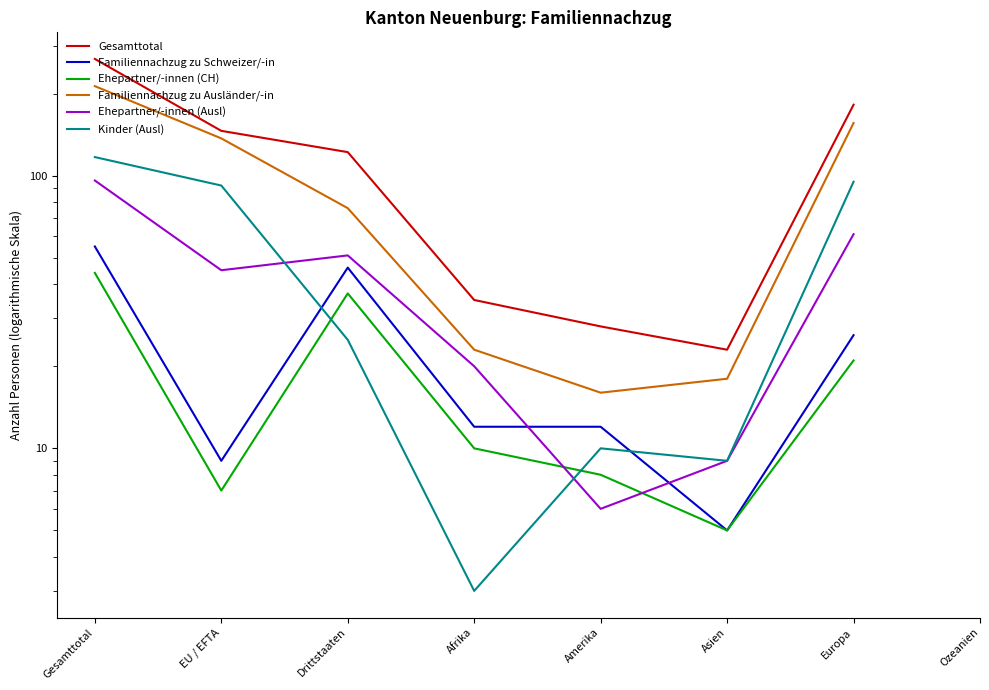

Between Drittstaaten and Gesamttotal, which is larger?

Gesamttotal